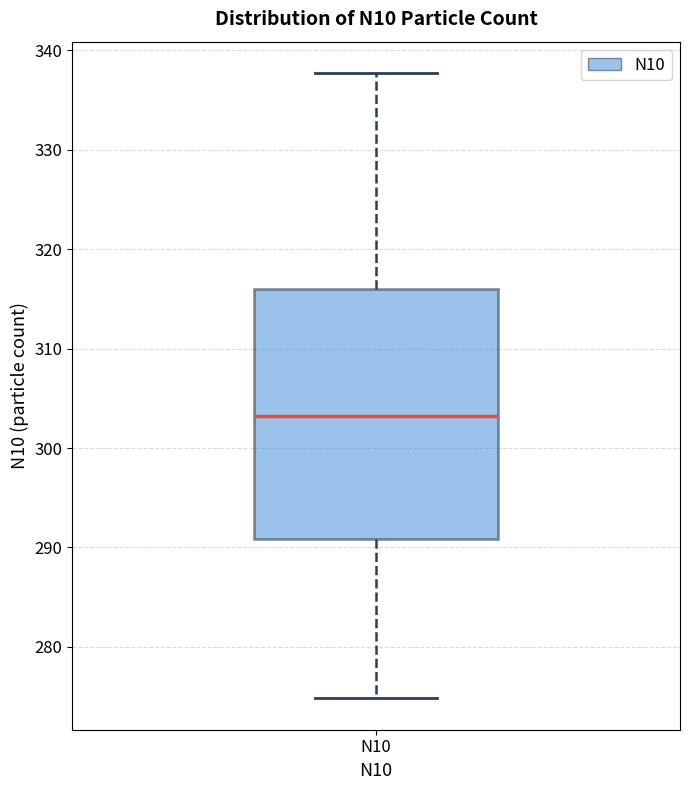

Transcribe this box plot: give where the median line is, the range the box spans, and where the two whiskers end, as read against the y-axis. The values are not printed on the chart, so give them approximately, as read against the axis.

median 303, box 291 to 316, whiskers 275 to 338